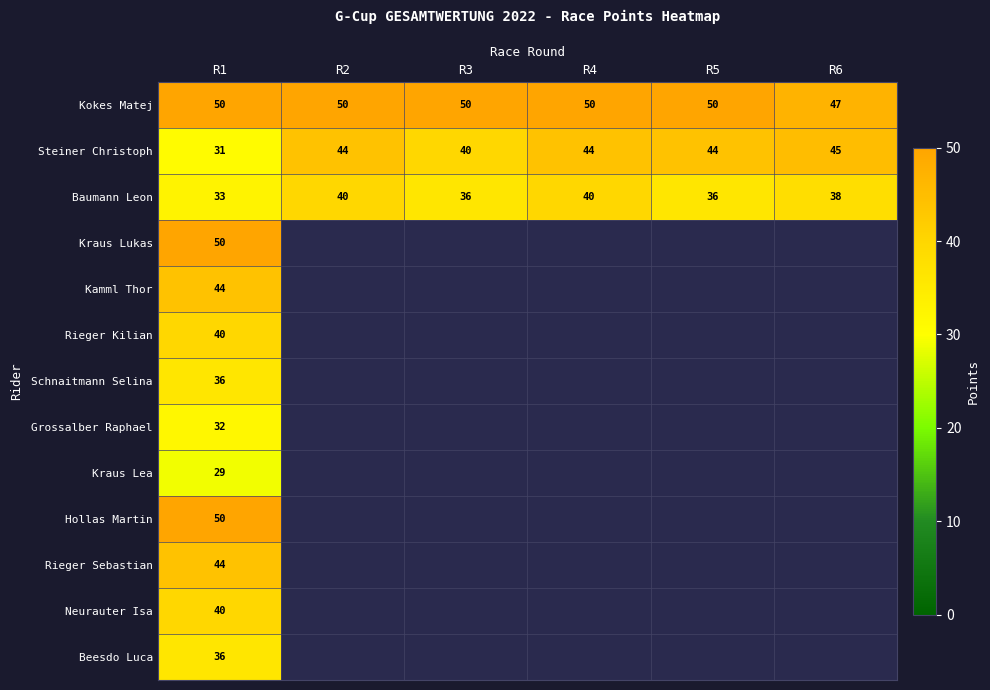

Is it true that Baumann Leon equals 40 at R2?

True